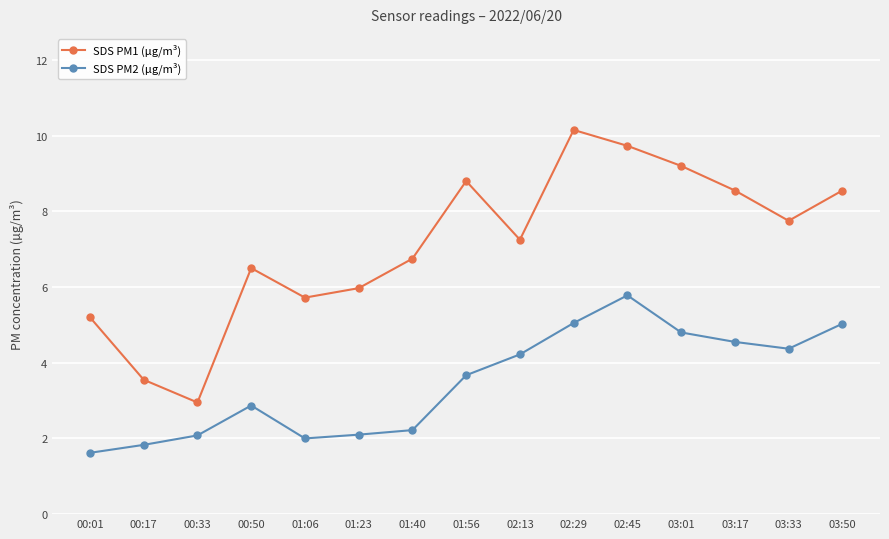

At which label is SDS PM1 (µg/m³) closest to 6?

01:23